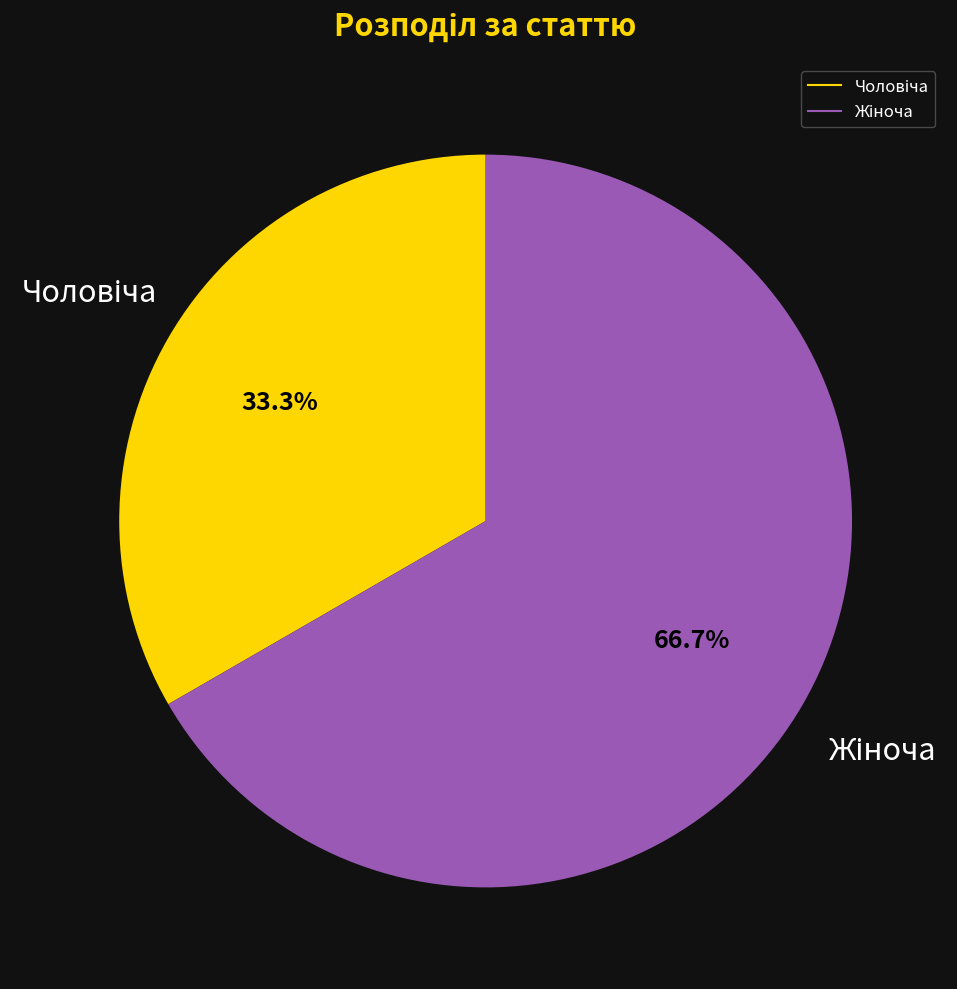

Does any single category account for the majority?

Yes